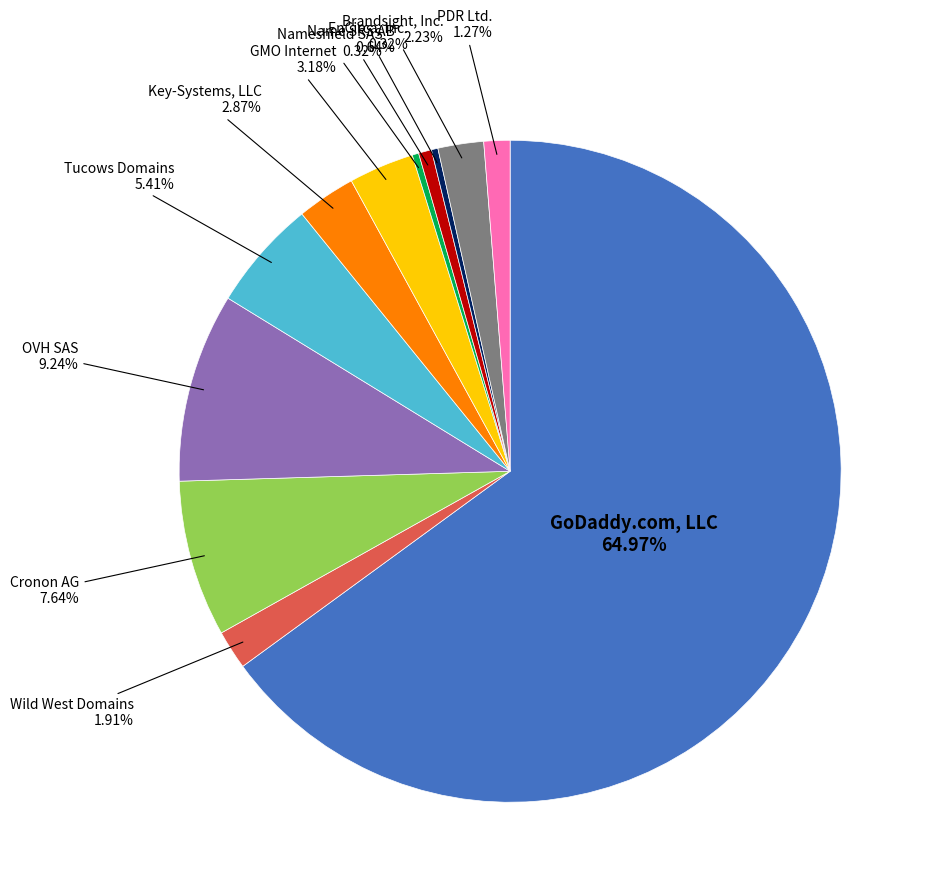

Does any single category account for the majority?

Yes